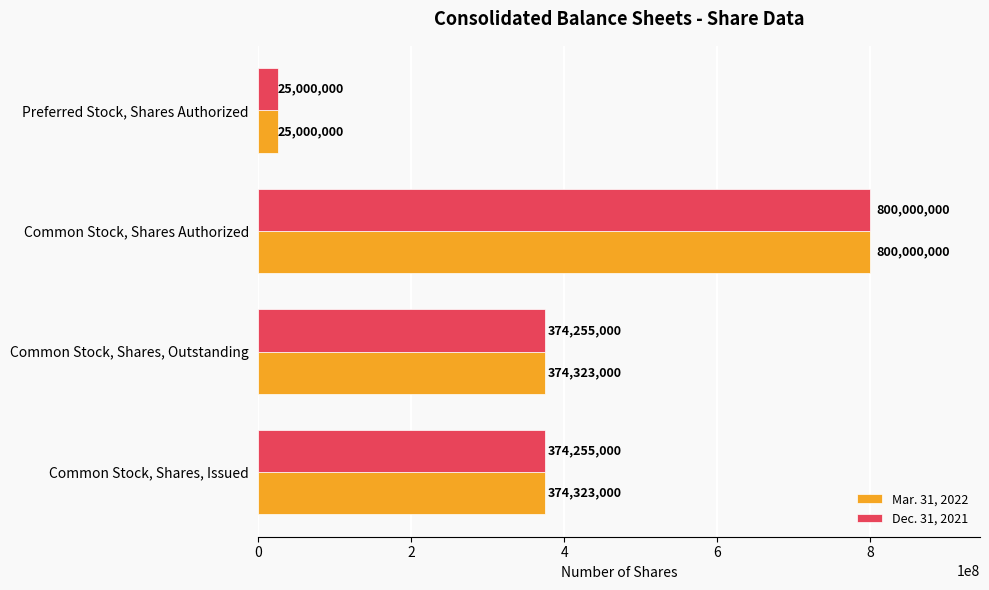

At which category is the sum across all series the highest?

Common Stock, Shares Authorized